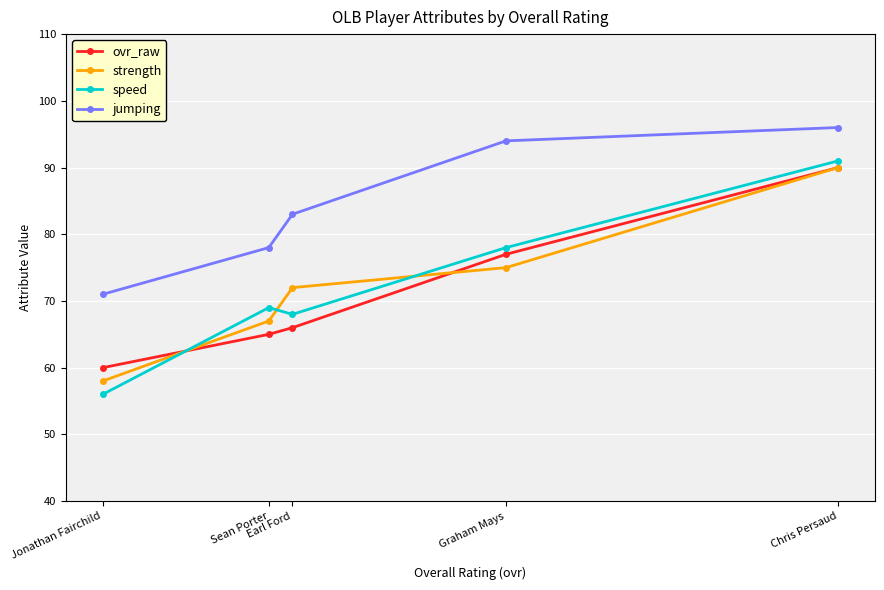

Reading left to right, list all the values displayed in this chart.

ovr_raw: Jonathan Fairchild=60	Sean Porter=65	Earl Ford=66	Graham Mays=77	Chris Persaud=90
strength: Jonathan Fairchild=58	Sean Porter=67	Earl Ford=72	Graham Mays=75	Chris Persaud=90
speed: Jonathan Fairchild=56	Sean Porter=69	Earl Ford=68	Graham Mays=78	Chris Persaud=91
jumping: Jonathan Fairchild=71	Sean Porter=78	Earl Ford=83	Graham Mays=94	Chris Persaud=96